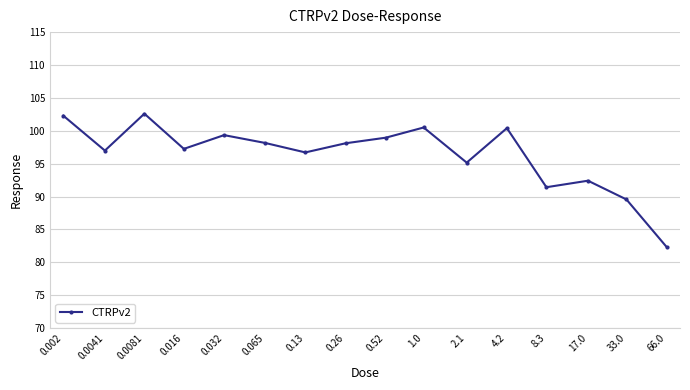

Is this an area chart (filled region under the line)?

No